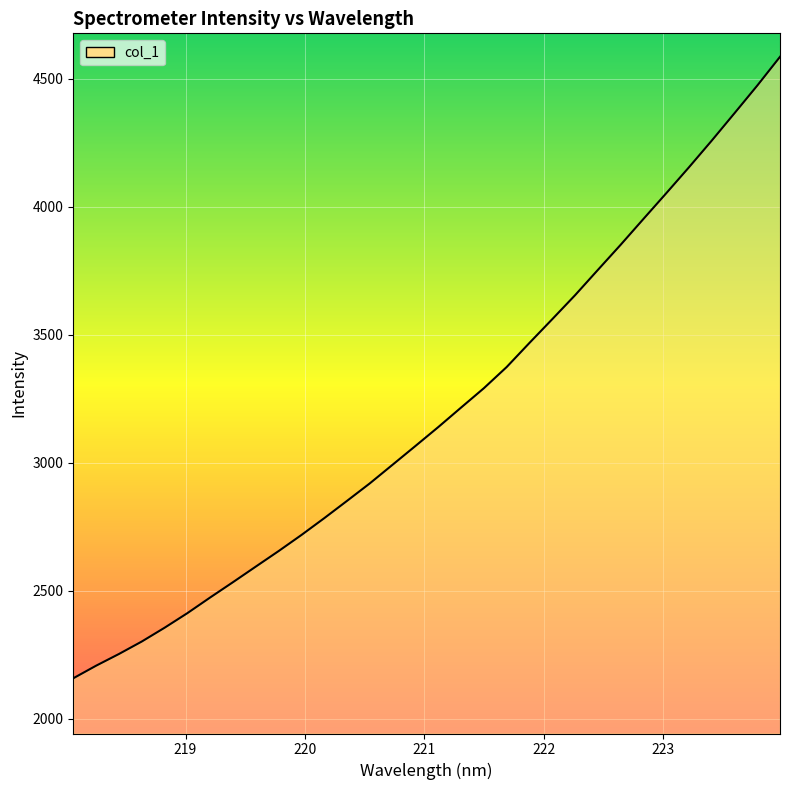

What is the greatest value displayed?

4586.0